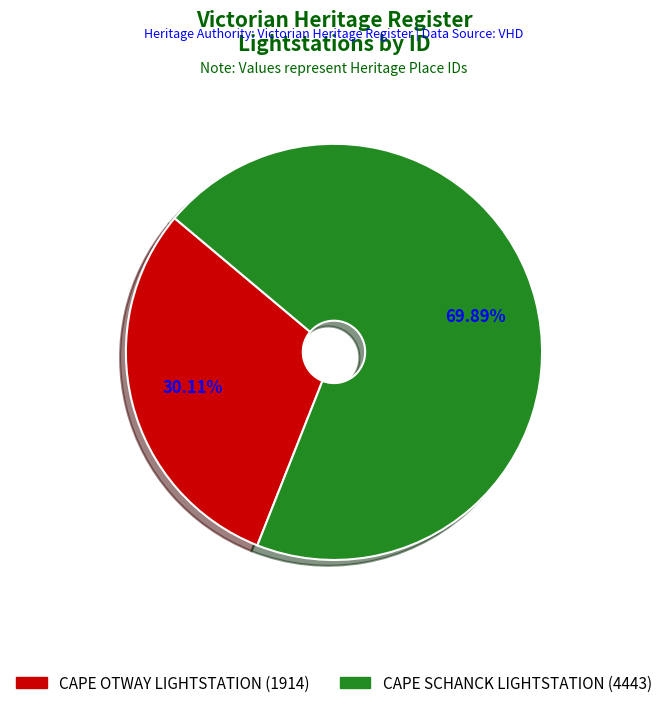

To the nearest percent, what is the difference between the CAPE SCHANCK LIGHTSTATION and CAPE OTWAY LIGHTSTATION slice percentages?

40%